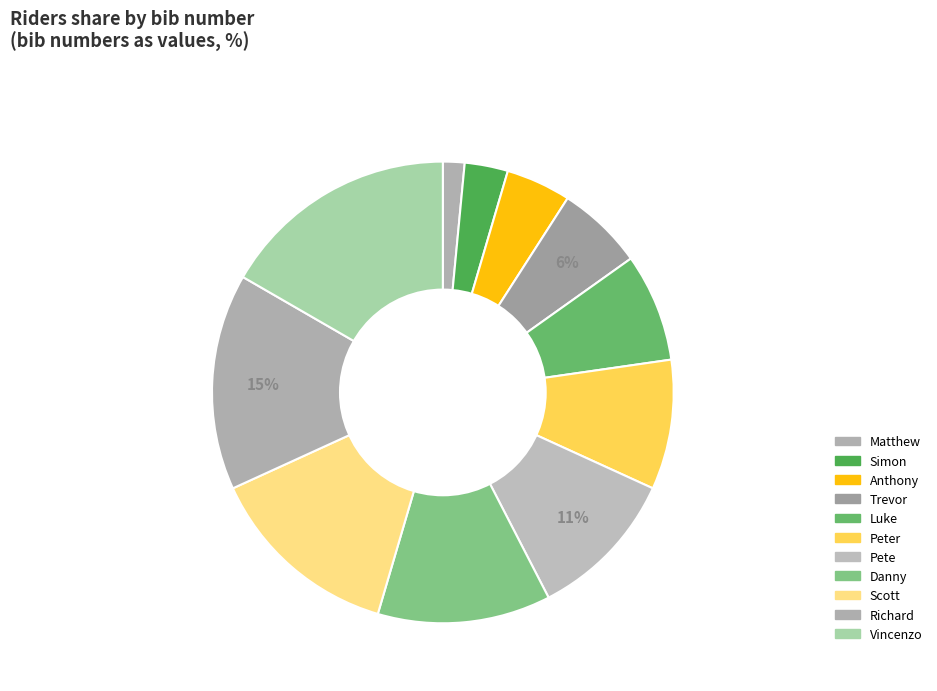

Does any single category account for the majority?

No